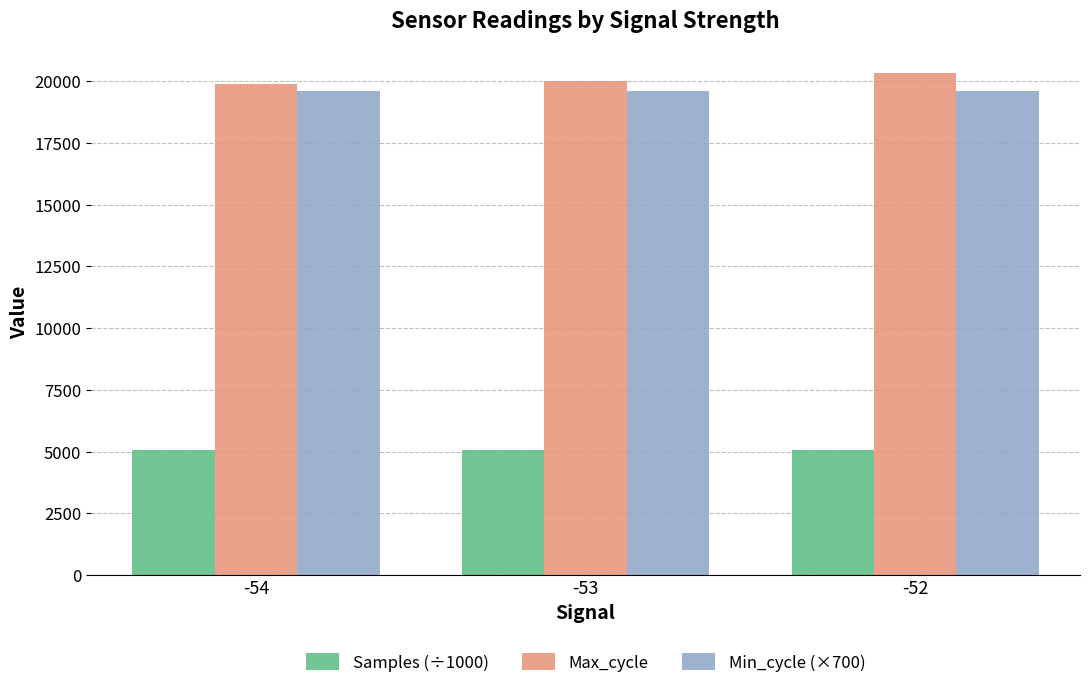

What is the approximate value of Min_cycle (×700) at -53?

19600.0